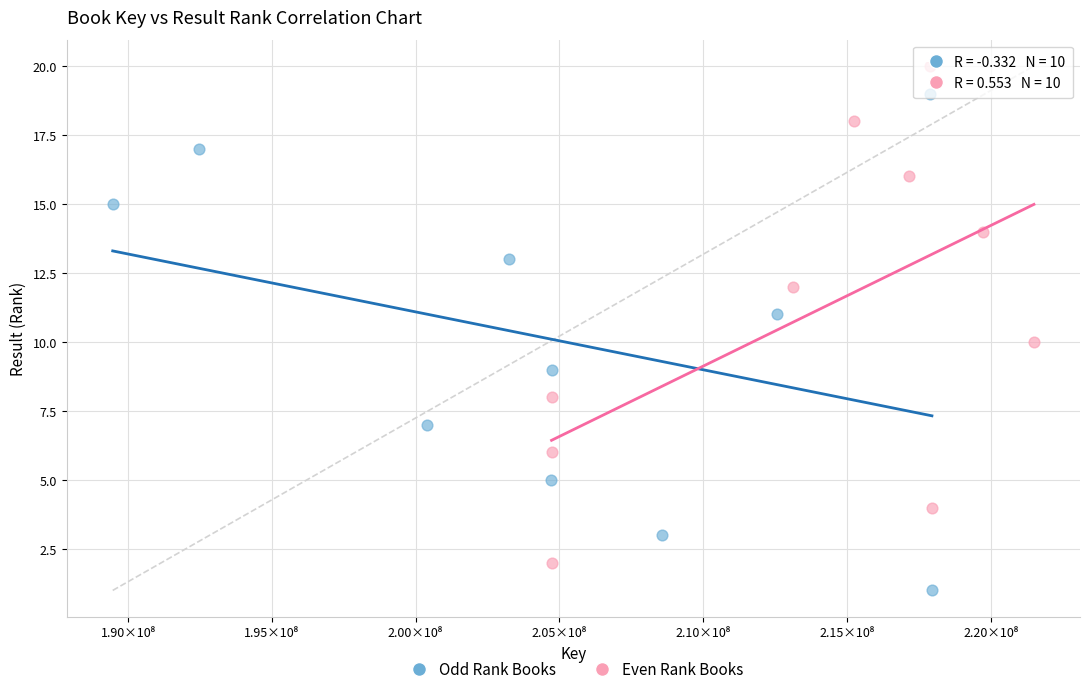

Which series contains the highest Y value?

Even Rank Books